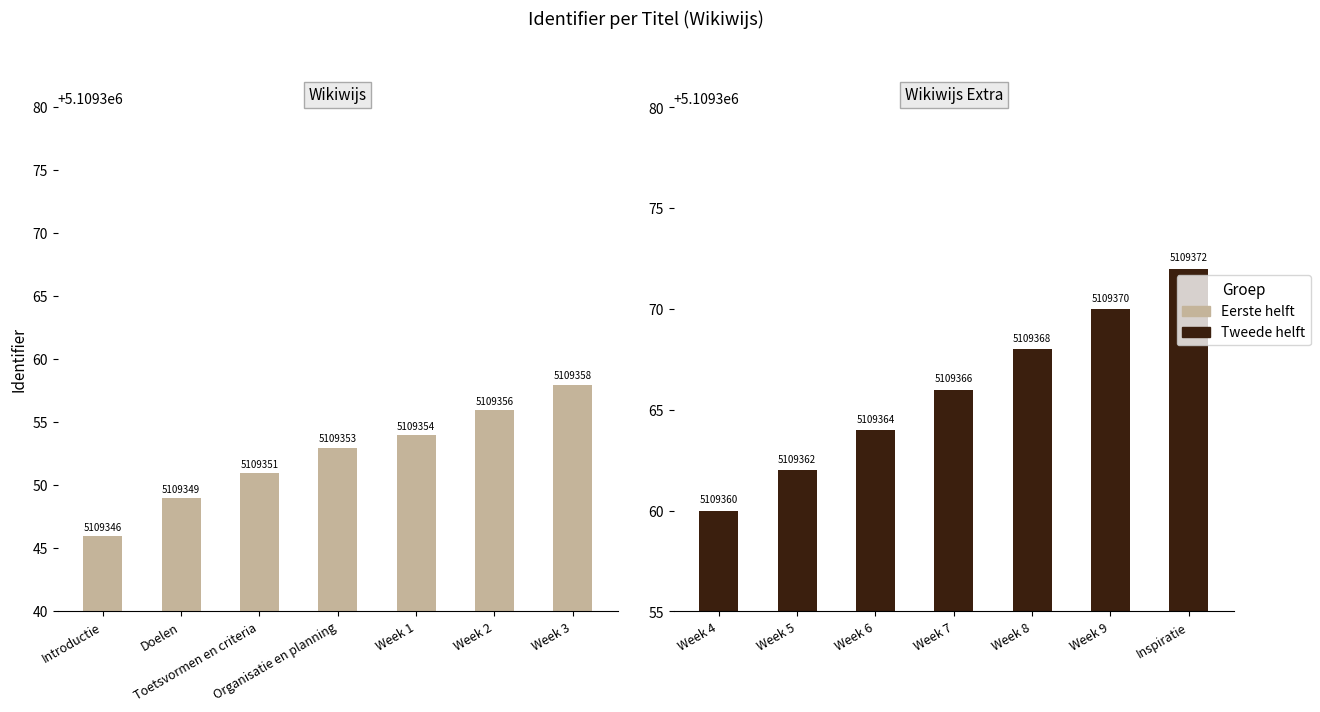

The value at Week 5 is 8776135. True or false?

False